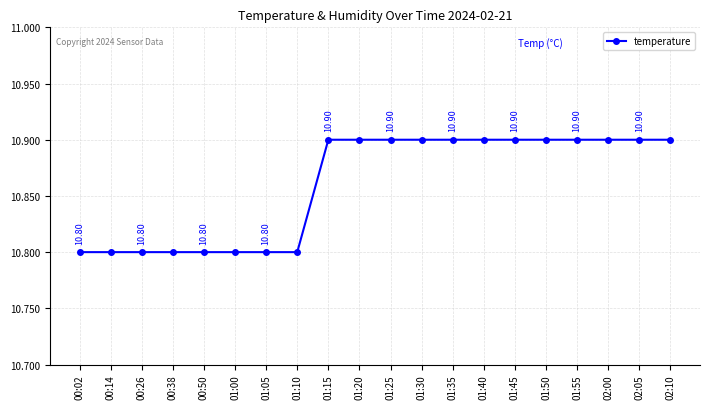

What is the sum of the values at 02:00 and 00:26?

21.7